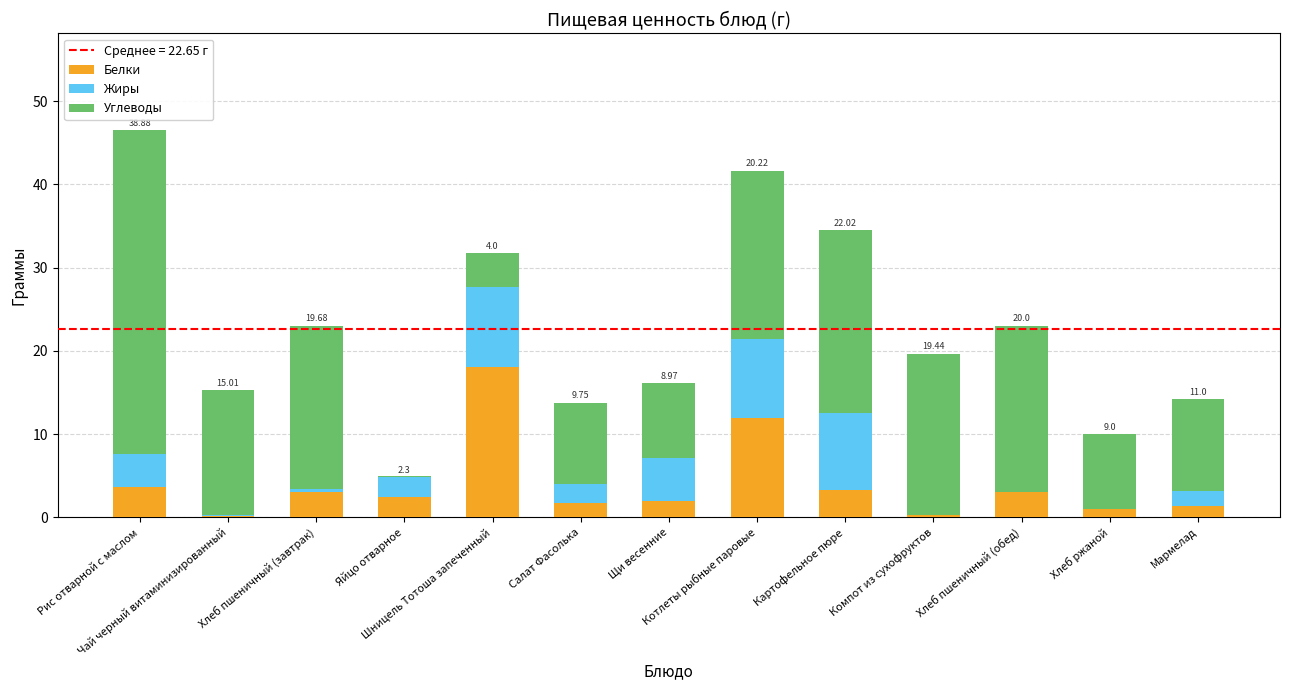

How many data points in Белки are above 2?

7